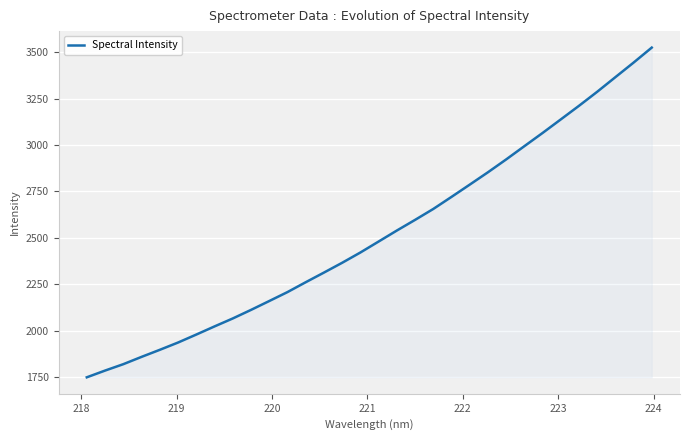

What is the minimum value shown in the chart?

1750.3